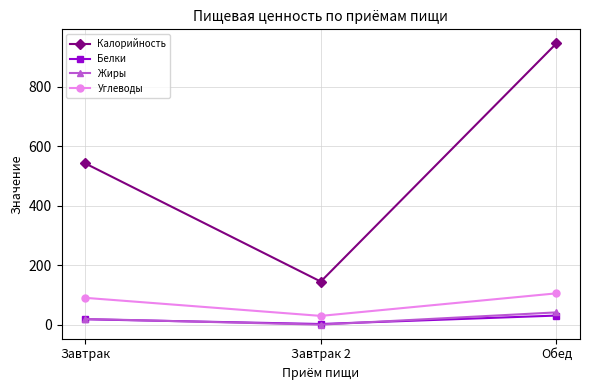

Rank the categories by Калорийность value from highest to lowest.

Обед, Завтрак, Завтрак 2